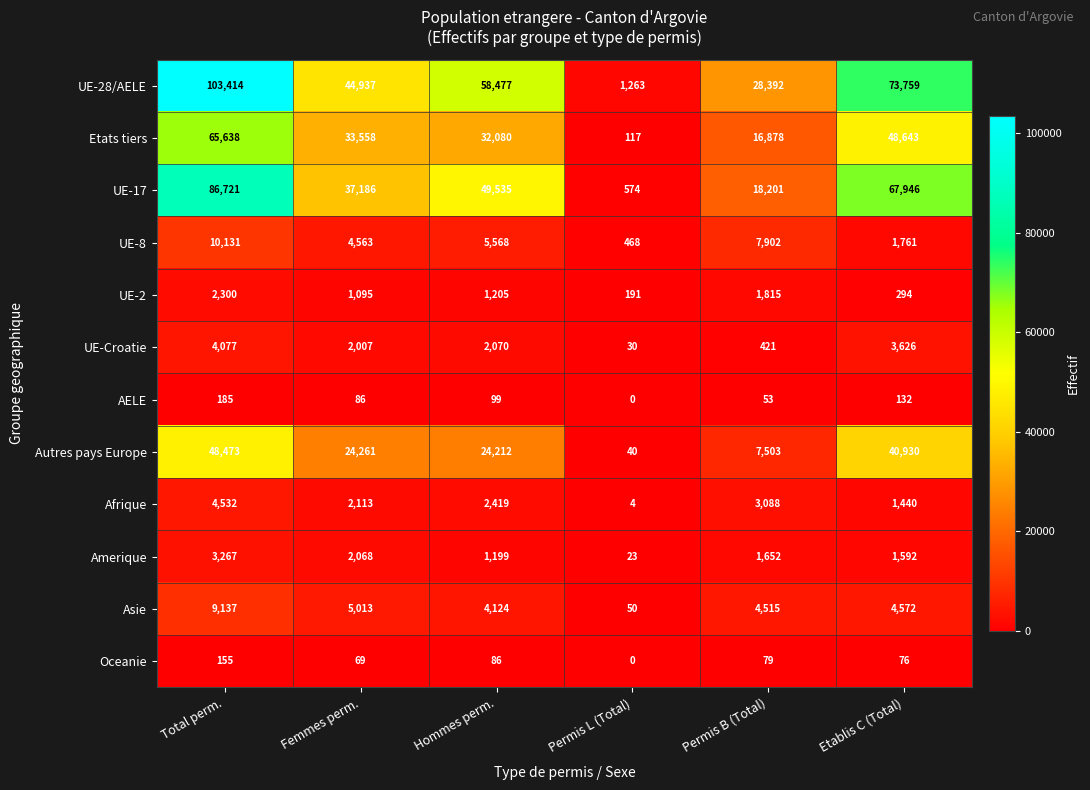

Count the number of data series in this chart.

12